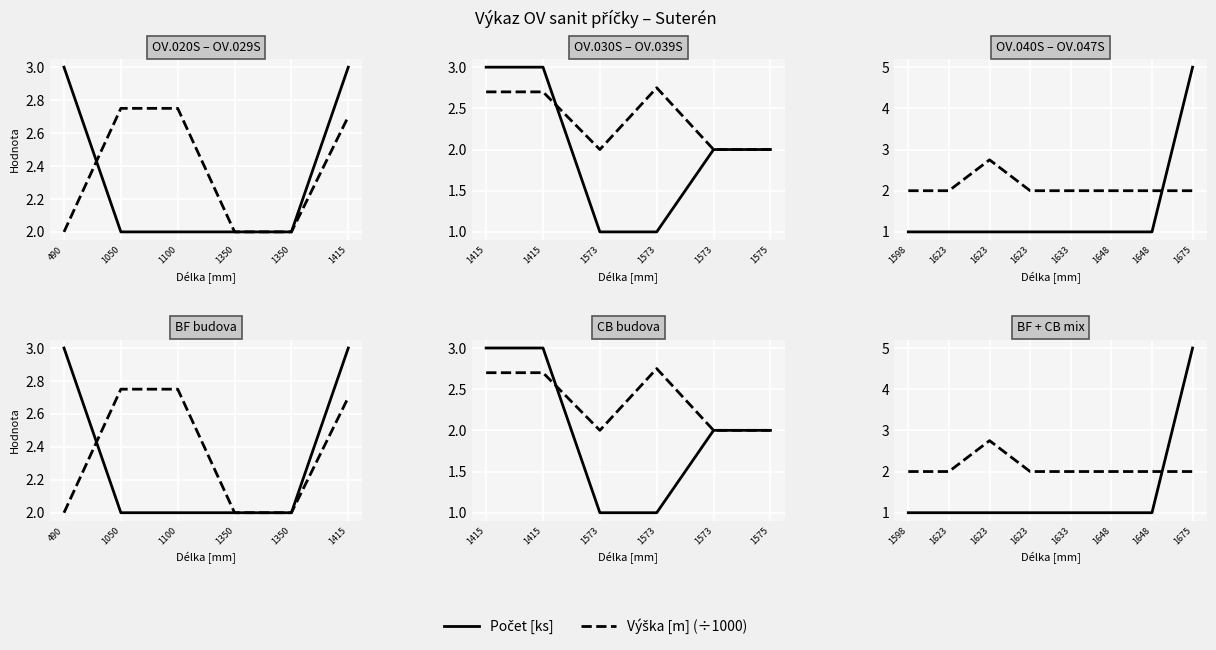

Count the number of categories in the chart.

8